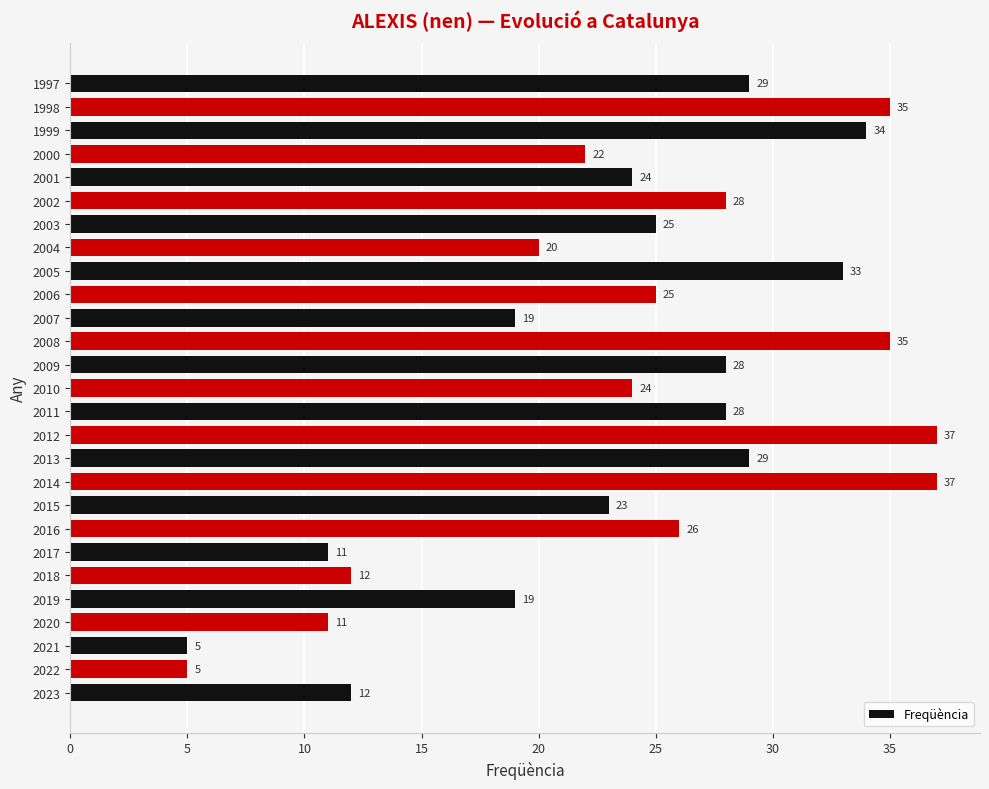

What is the maximum value shown in the chart?

37